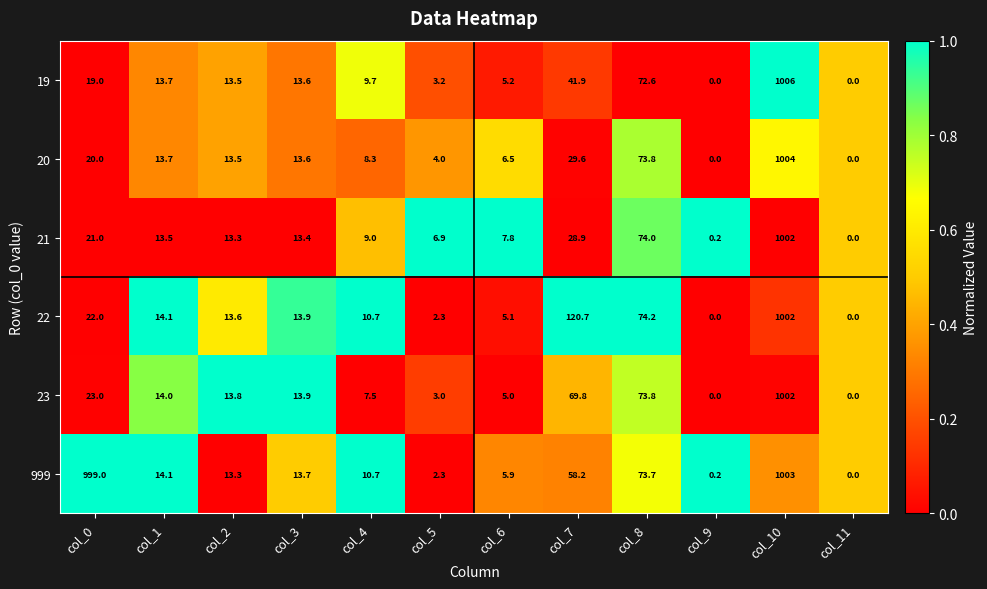

Which category has the highest value across all series?

col_10